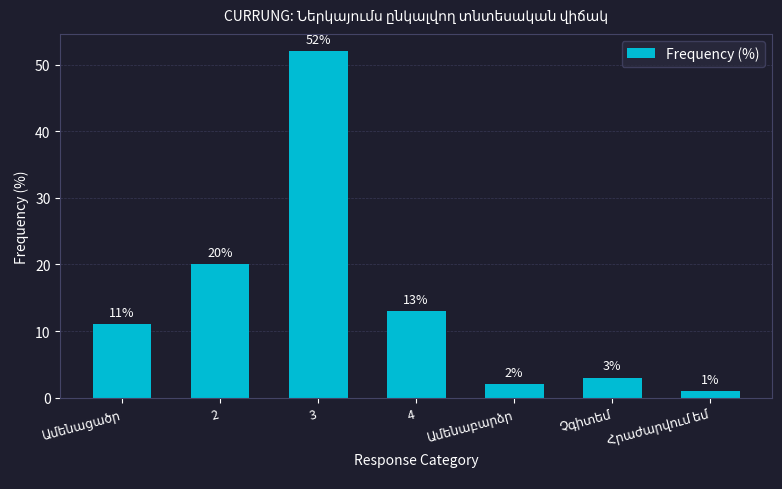

What is the difference between the maximum and second lowest values?

50